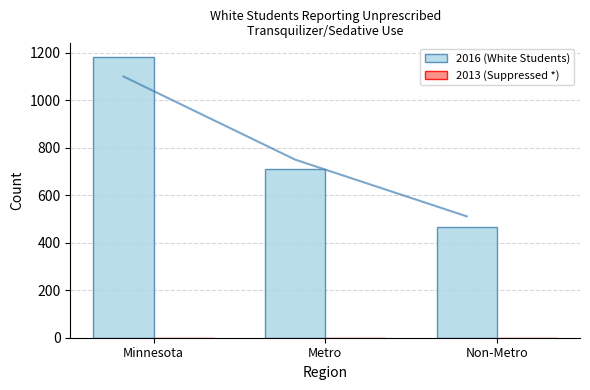

What is the average value of the 2016 (White Students) series?

787